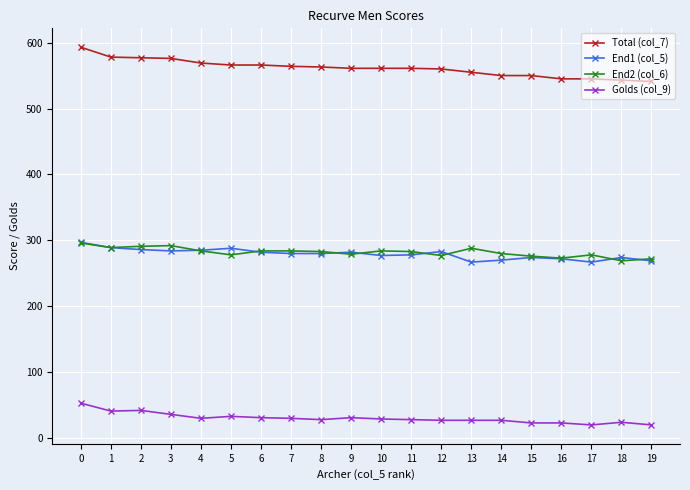

True or false: End1 (col_5) and Total (col_7) cross at least once.

False